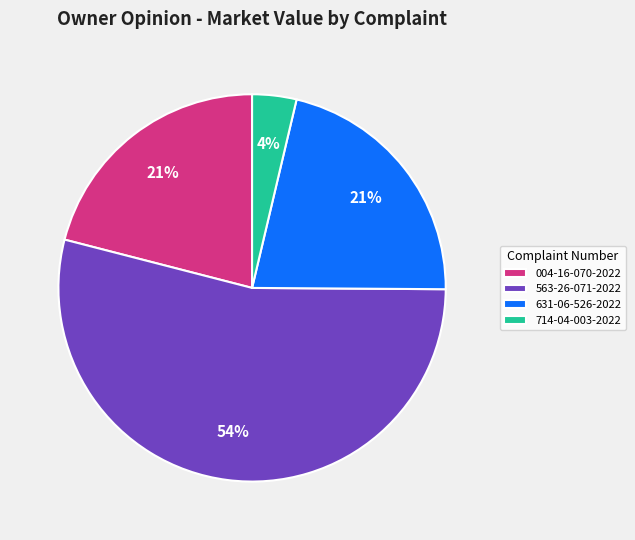

Does 563-26-071-2022 represent more than half of the total?

Yes